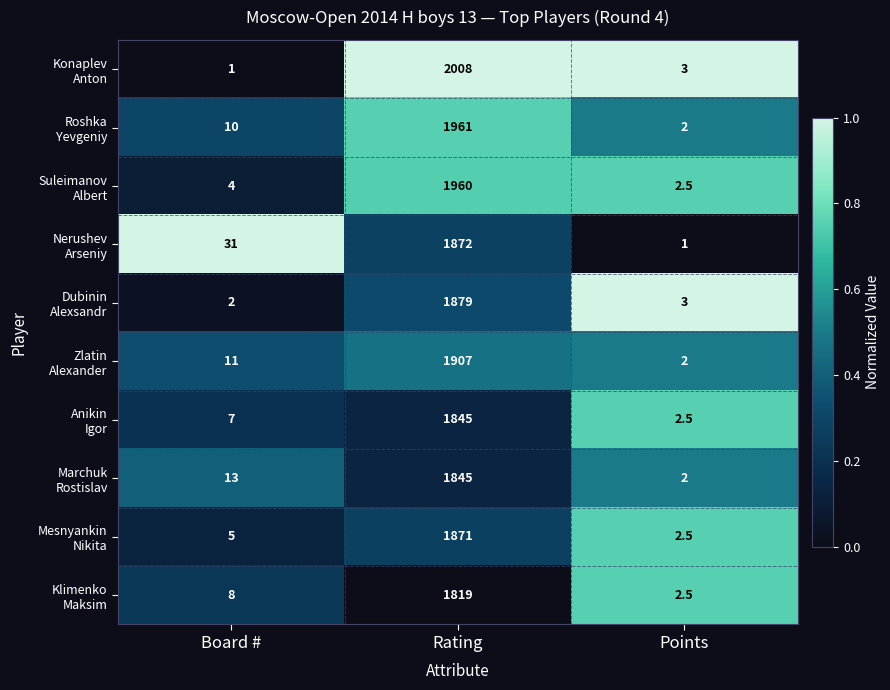

At which category is the sum across all series the highest?

Rating